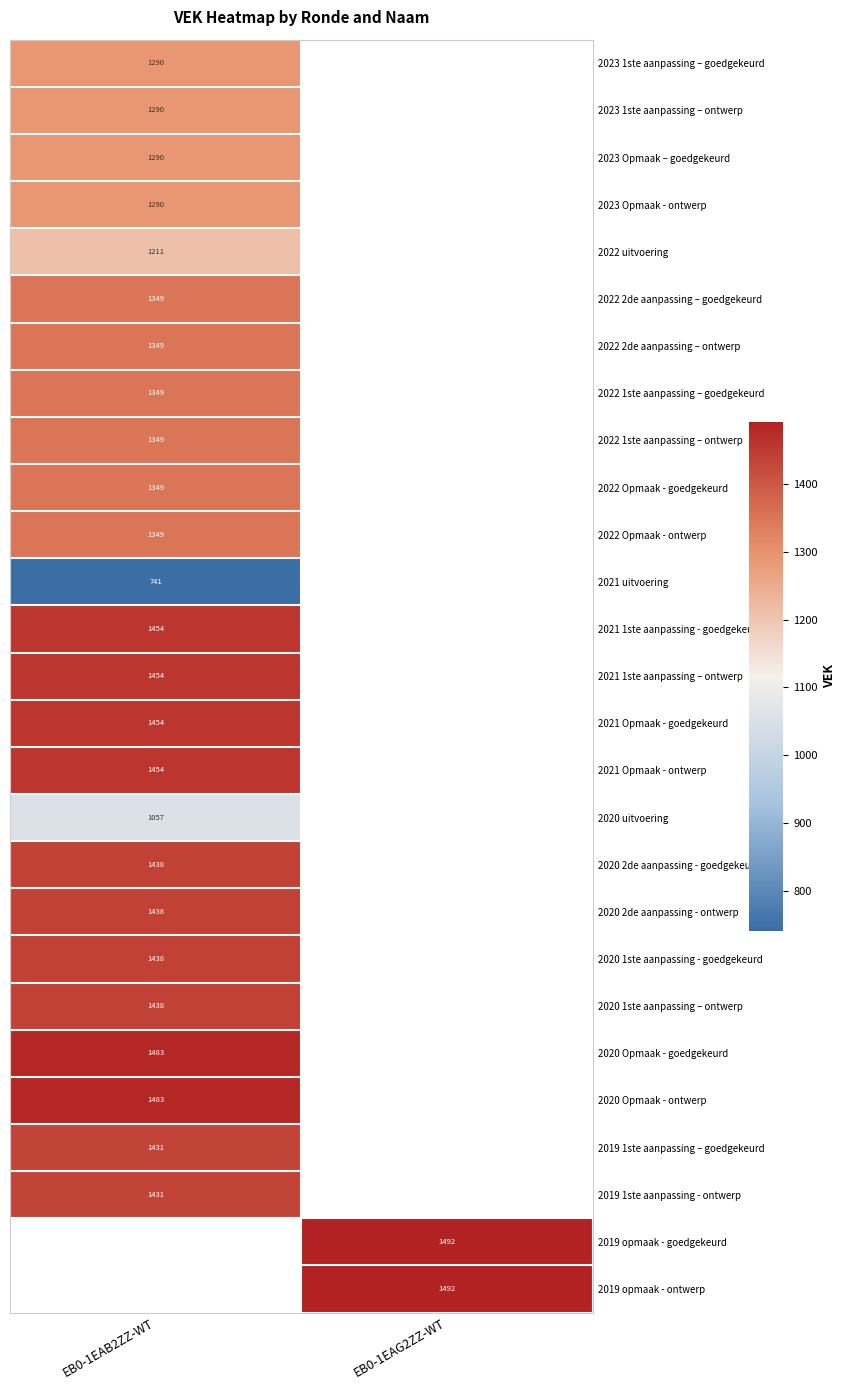

Between EB0-1EAG2ZZ-WT and EB0-1EAB2ZZ-WT, which is larger?

EB0-1EAB2ZZ-WT